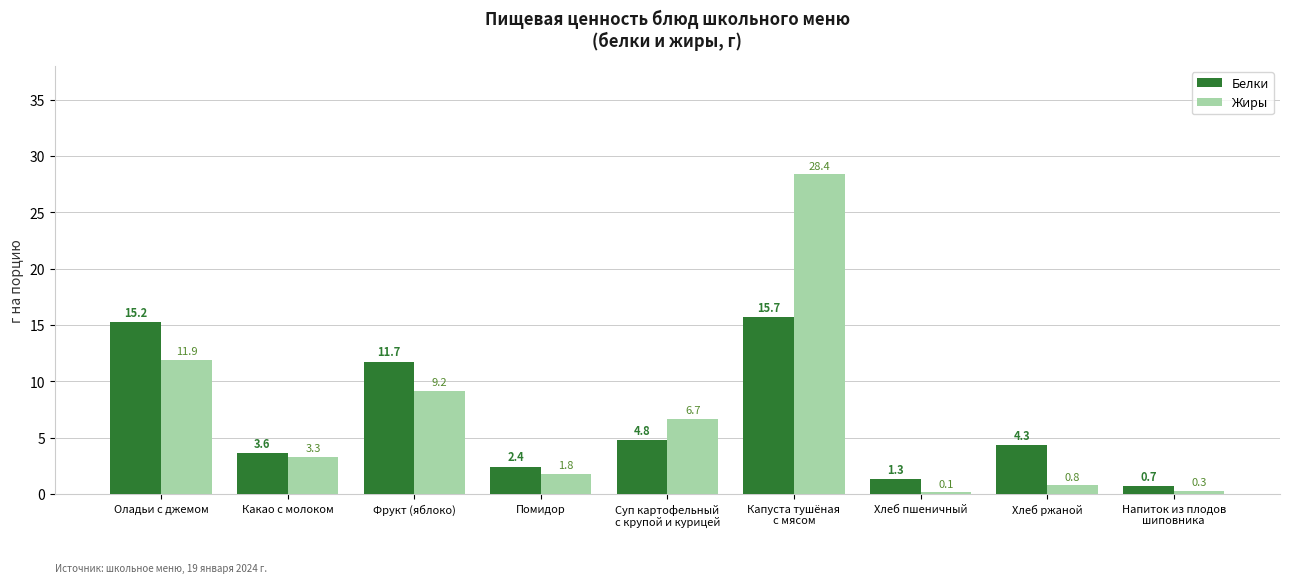

Reading right to left, what are all the values shown in this chart?

Белки: Напиток из плодов
шиповника=0.7	Хлеб ржаной=4.3	Хлеб пшеничный=1.3	Капуста тушёная
с мясом=15.7	Суп картофельный
с крупой и курицей=4.8	Помидор=2.4	Фрукт (яблоко)=11.7	Какао с молоком=3.6	Оладьи с джемом=15.2
Жиры: Напиток из плодов
шиповника=0.3	Хлеб ржаной=0.8	Хлеб пшеничный=0.1	Капуста тушёная
с мясом=28.4	Суп картофельный
с крупой и курицей=6.7	Помидор=1.8	Фрукт (яблоко)=9.2	Какао с молоком=3.3	Оладьи с джемом=11.9